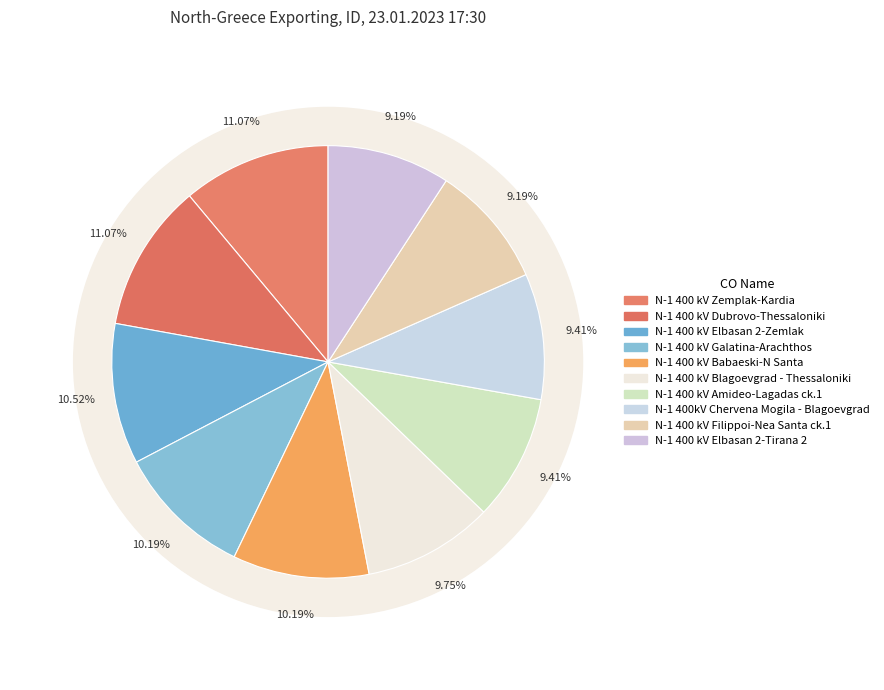

What is the ratio of the value at N-1 400 kV Filippoi-Nea Santa ck.1 to the value at N-1 400 kV Dubrovo-Thessaloniki?

0.8